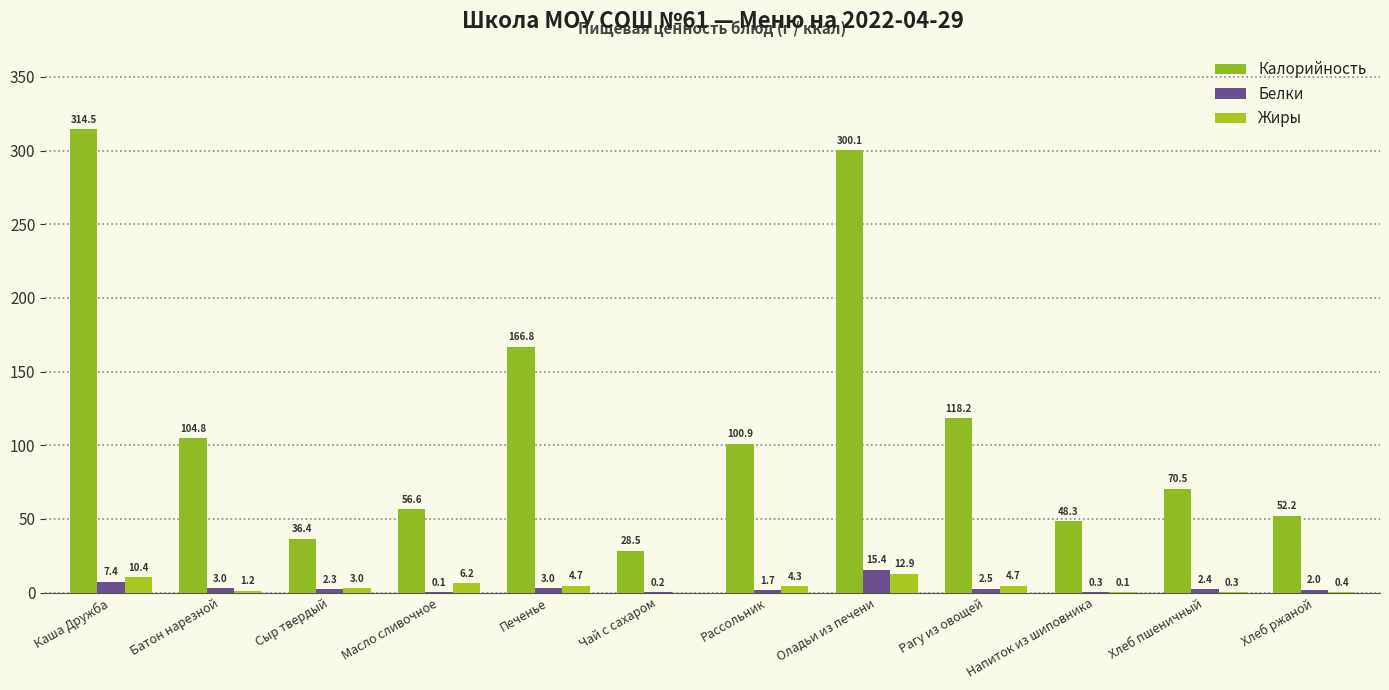

How many values in the Калорийность series exceed 100?

6